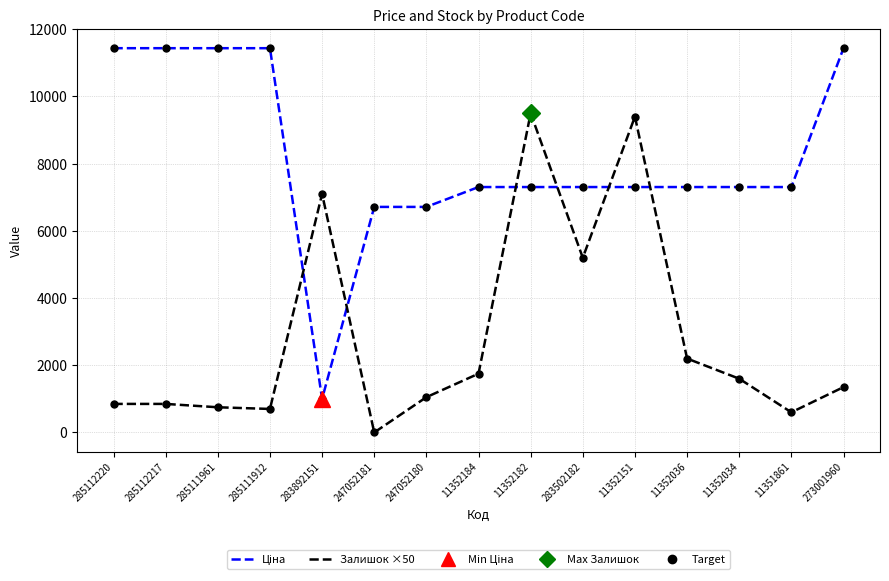

How many interior local peaks does the Залишок ×50 series have?

3